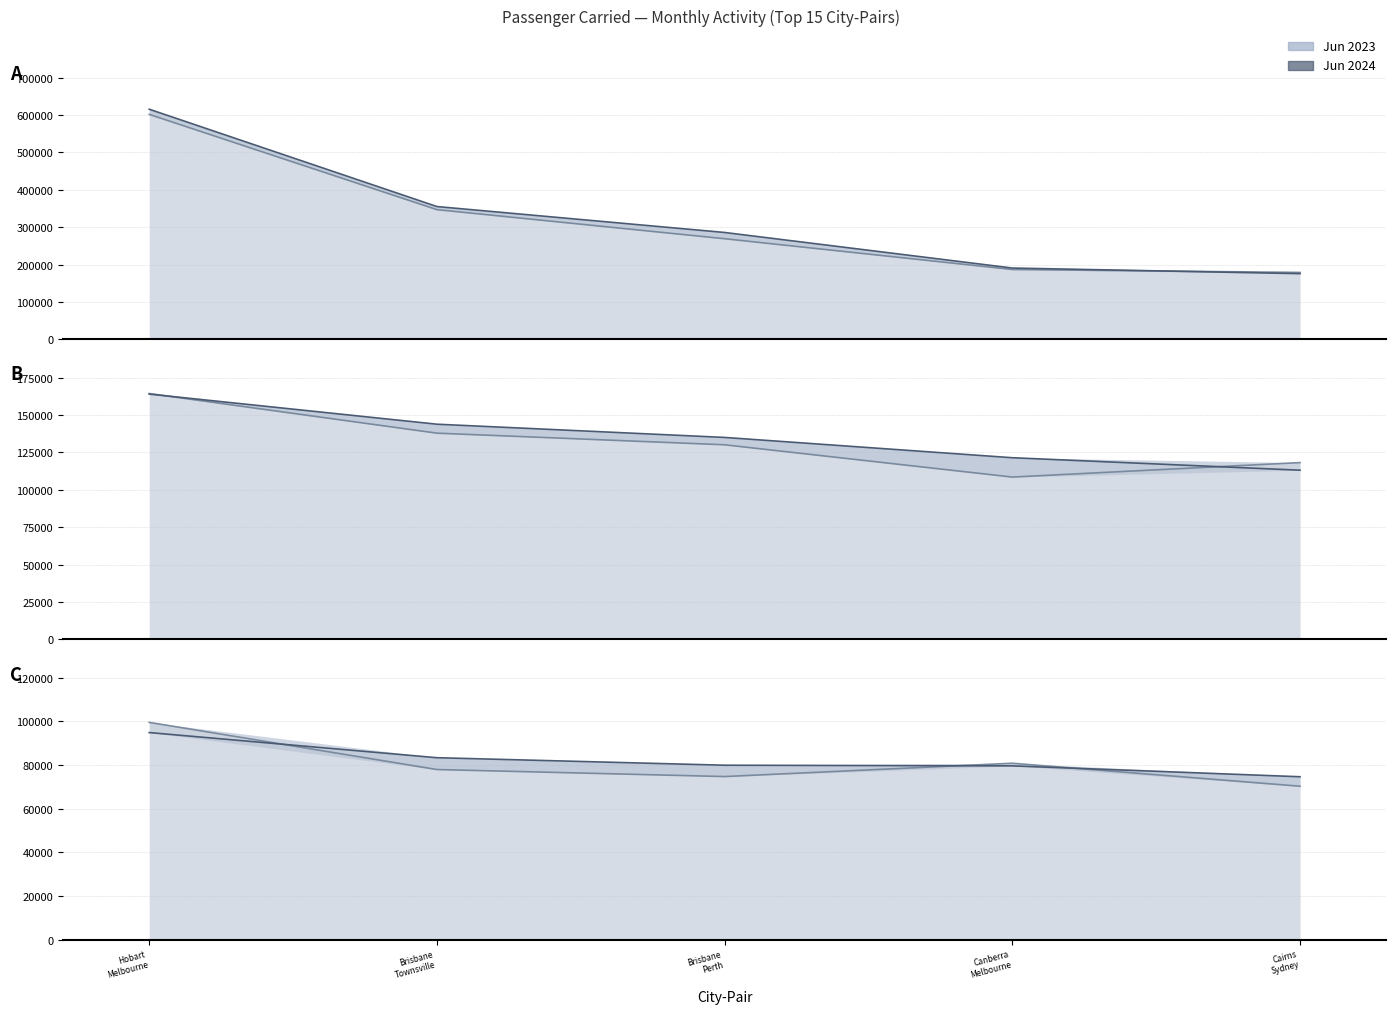

What is the spread (max minus min) of values at Brisbane
Perth?

5196